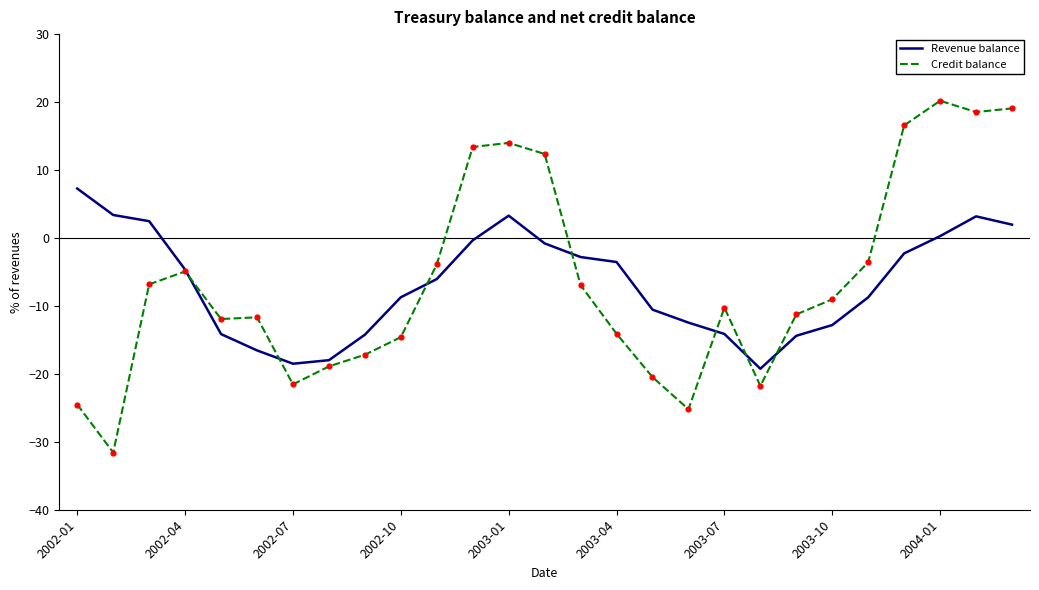

Which series has the widest spread of values?

Credit balance